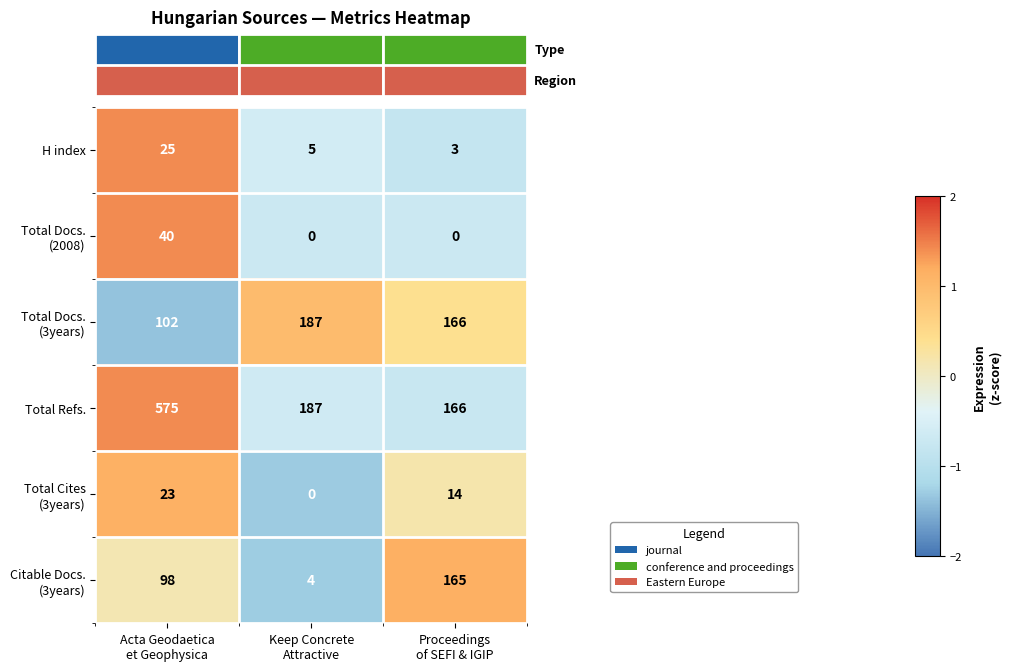

How many data points does each series have?

3